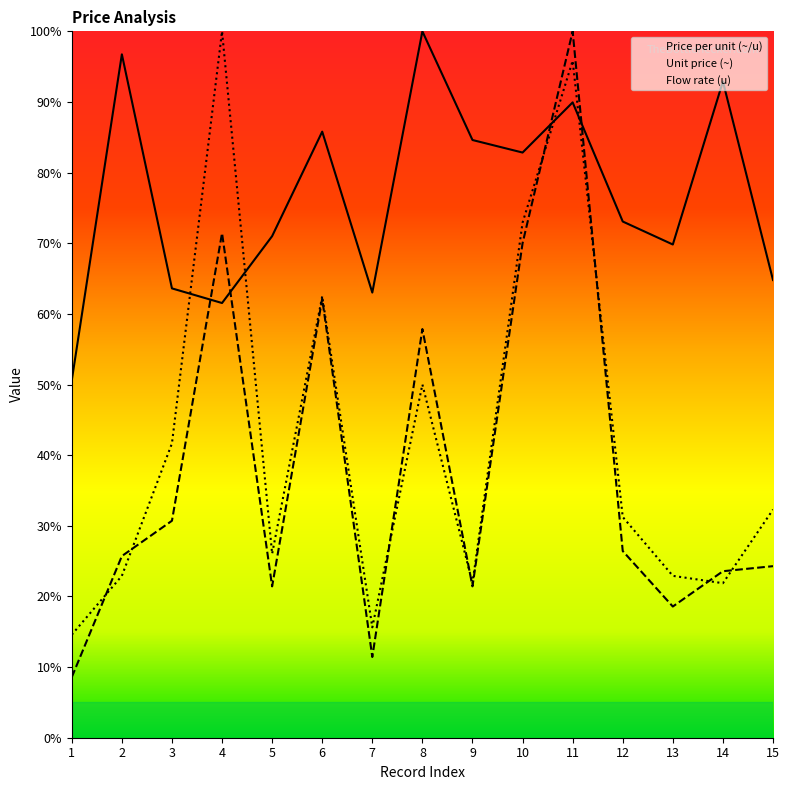

How many times do Unit price (~) and Price per unit (~/u) cross each other?

4